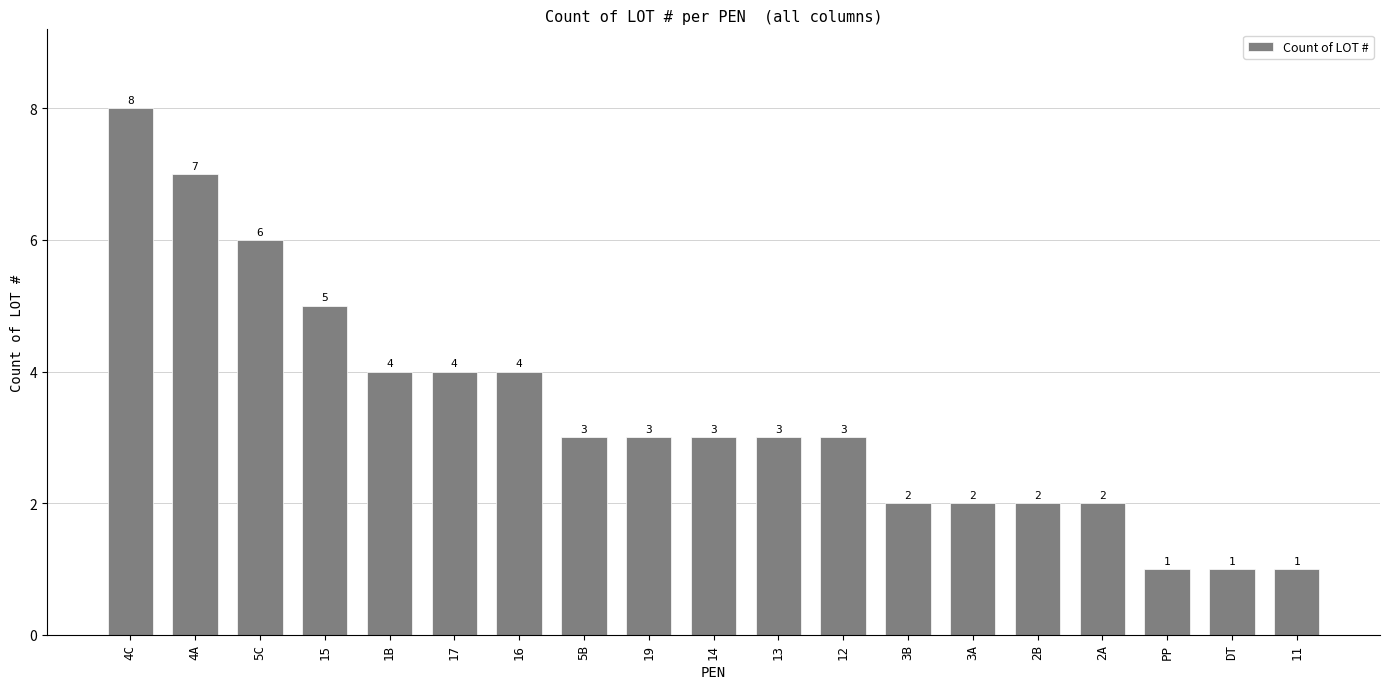

What is the difference between the values at 5B and 4C?

5